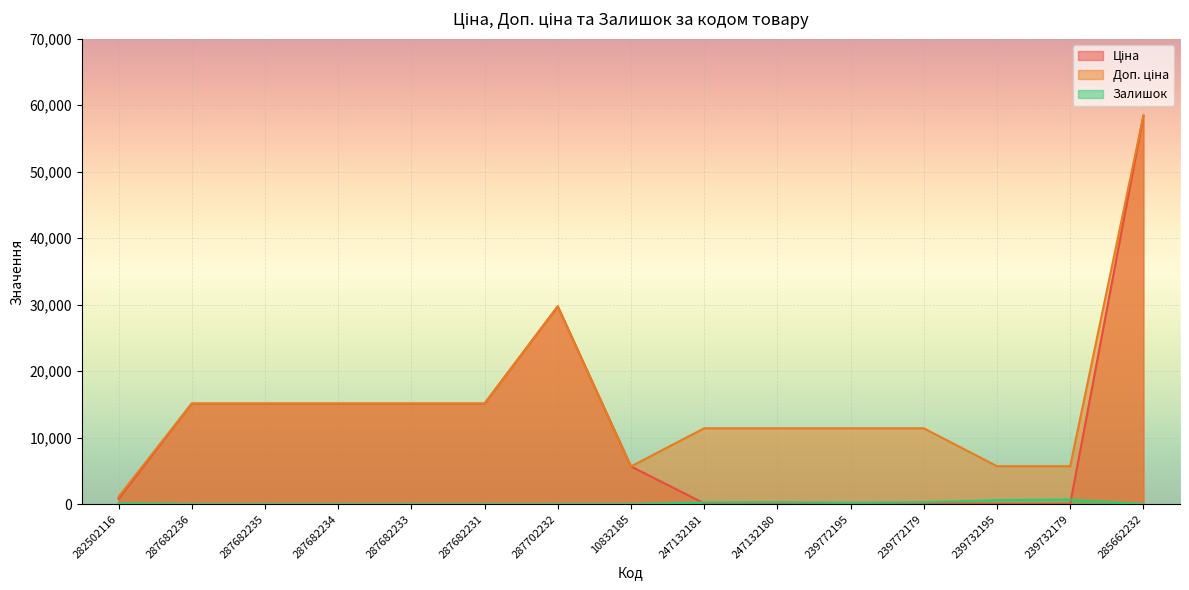

What is the approximate value of Ціна at 239772195?

114.1